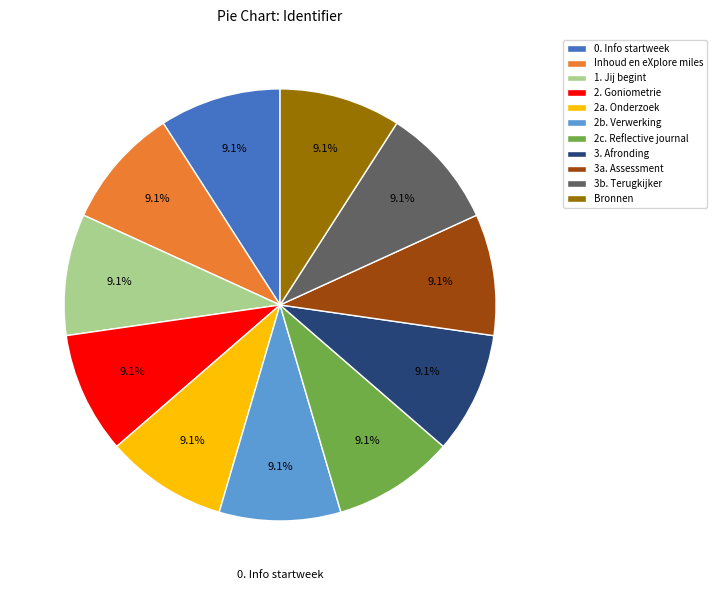

What is the ratio of the value at 3. Afronding to the value at 3b. Terugkijker?

1.0